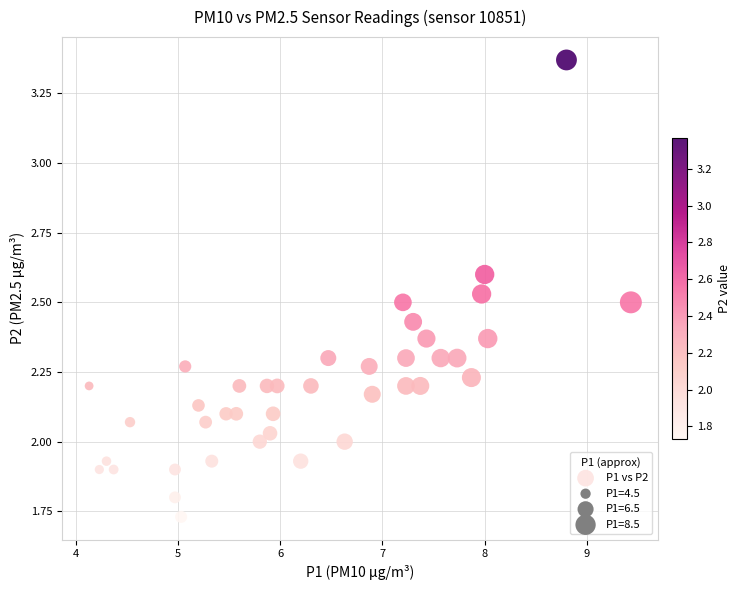

What is the range of X values (max minus min)?

5.3